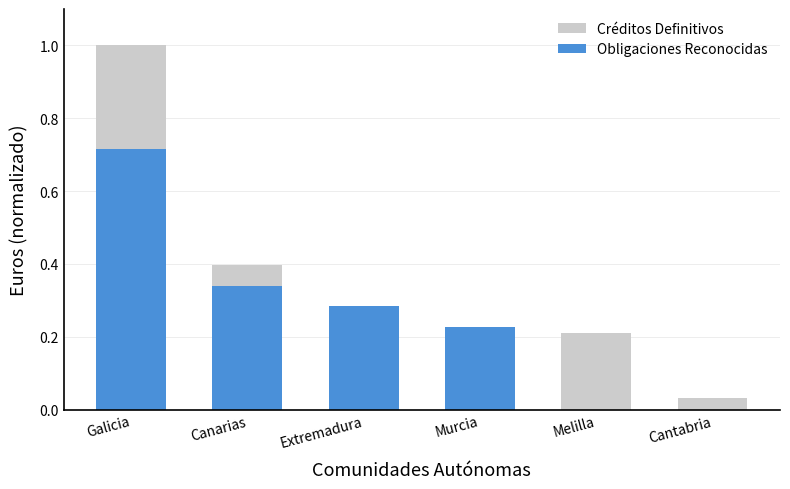

List the labels in order of value, smallest first.

Cantabria, Melilla, Murcia, Extremadura, Canarias, Galicia